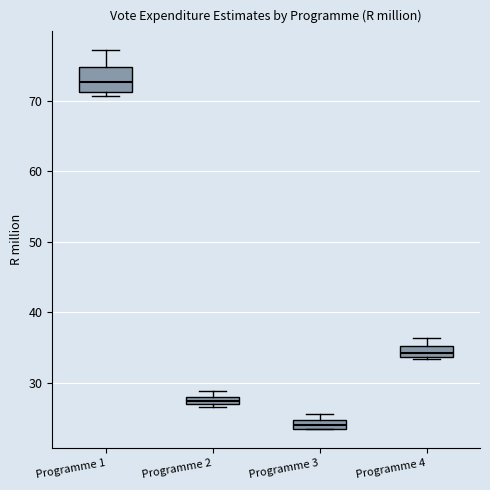

Which box's median line is the lowest?

Programme 3